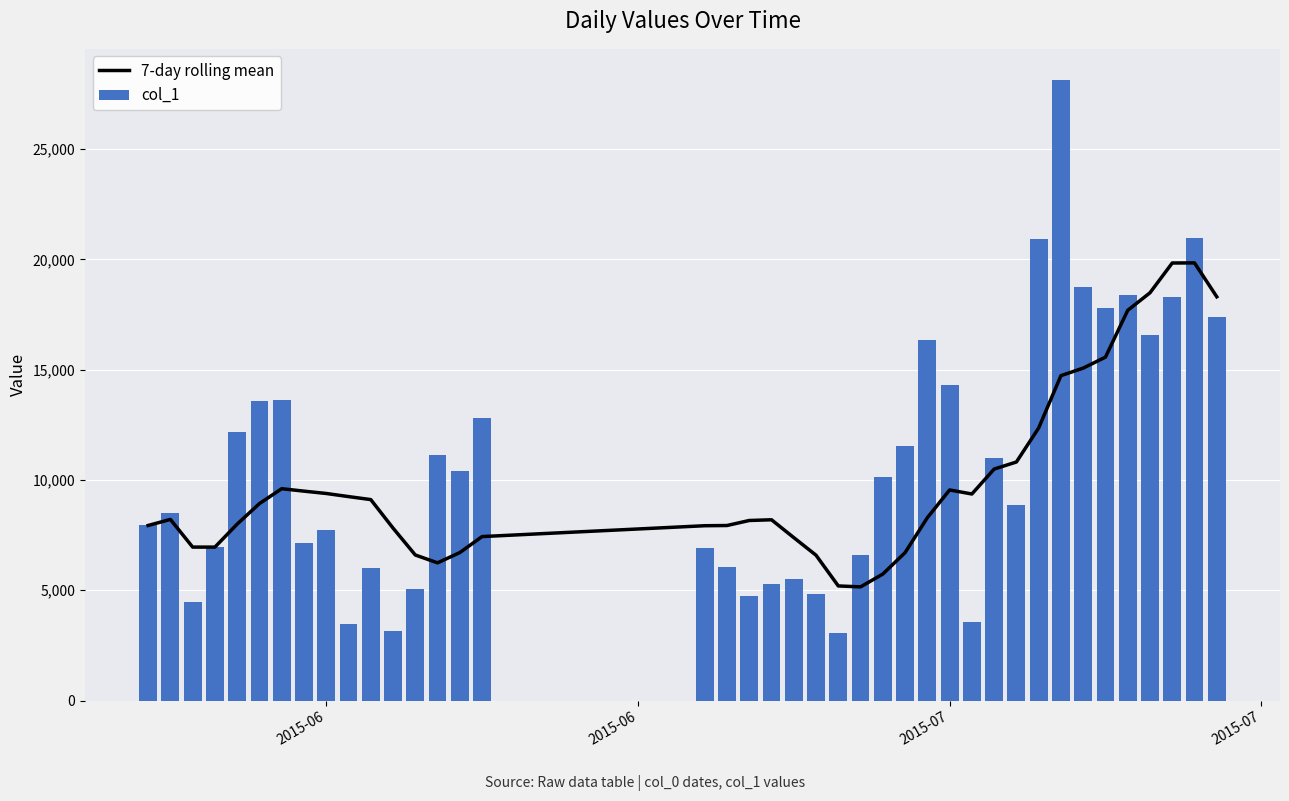

Which series has the widest spread of values?

col_1